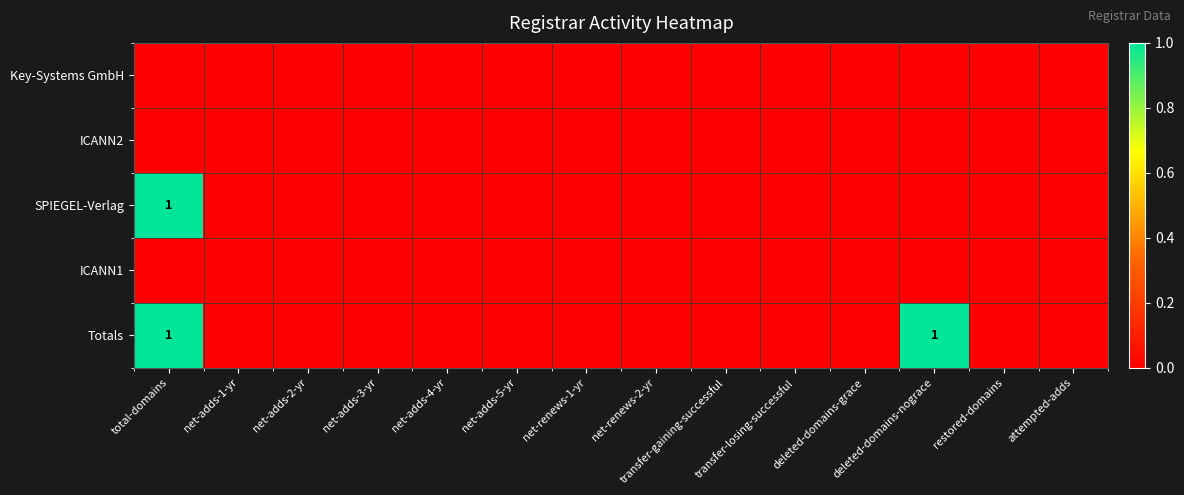

At which category is the sum across all series the highest?

total-domains